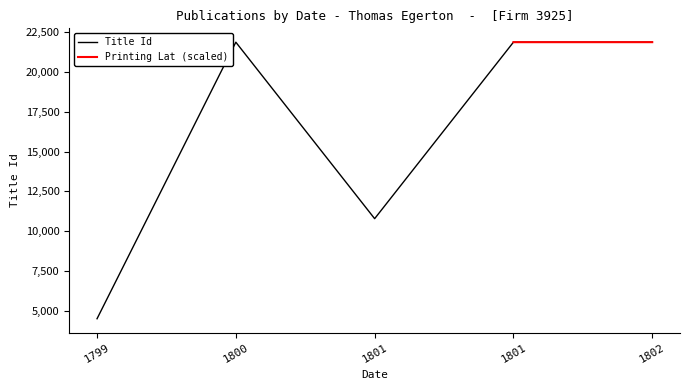

What is the sum of all values?

80907